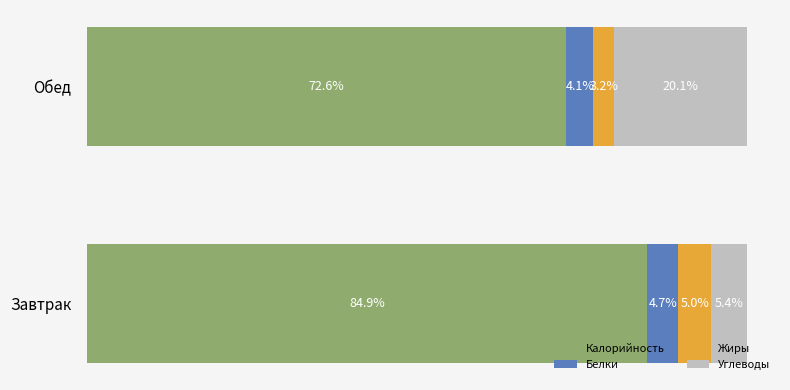

Which category has the lowest value in the Калорийность series?

Обед